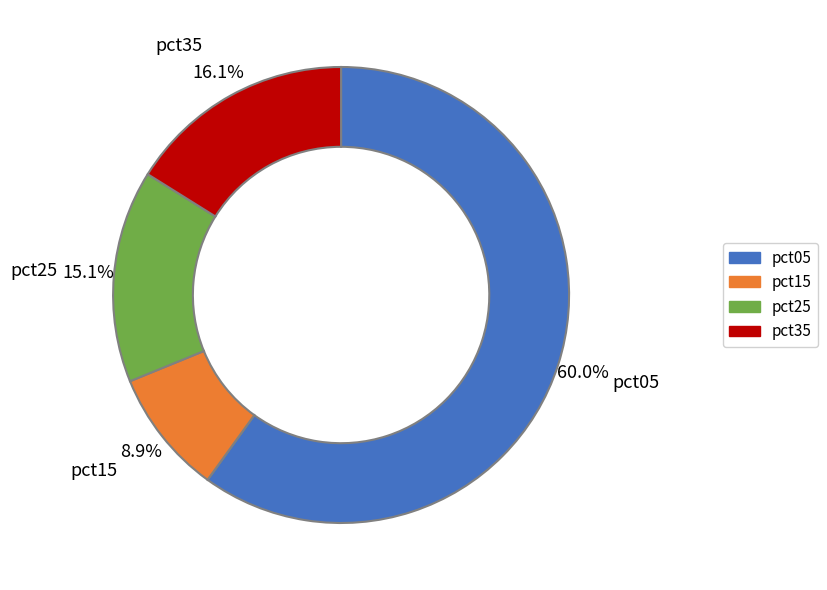

Does any single category account for the majority?

Yes